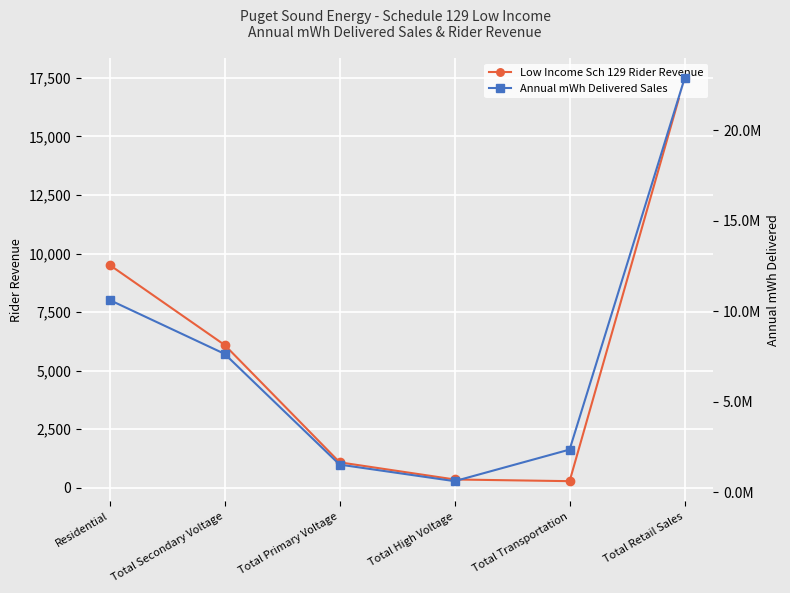

The value of Low Income Sch 129 Rider Revenue at Total Secondary Voltage is 6097.0. True or false?

True